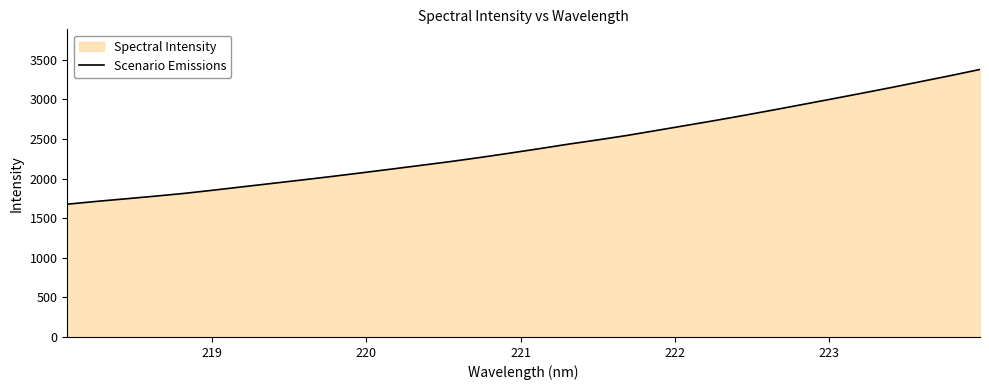

How many values are below 2375?

16